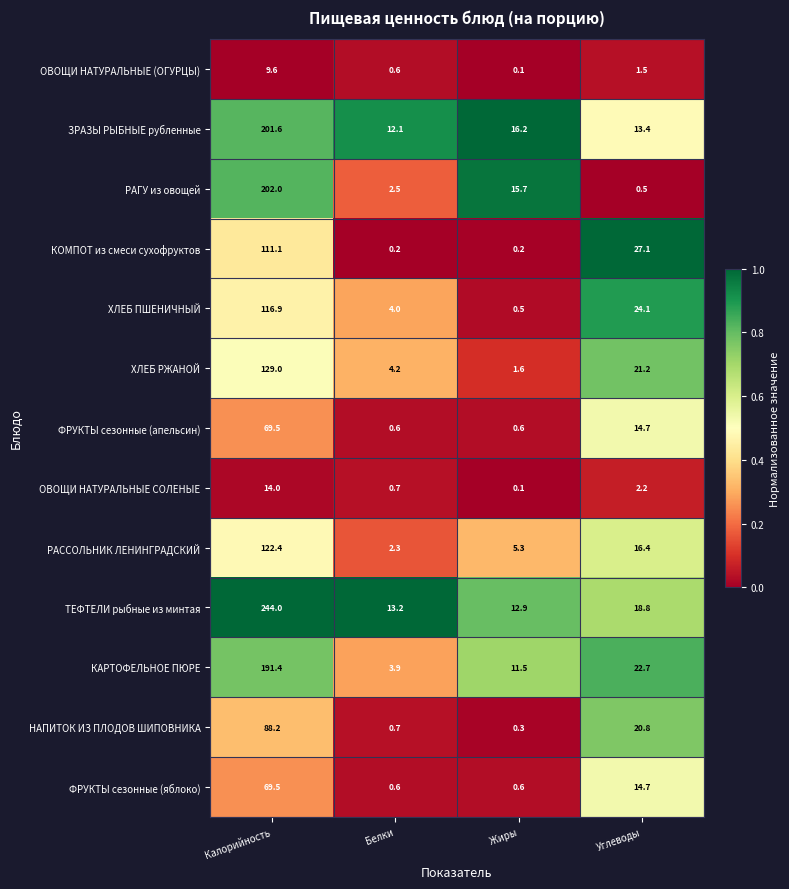

At which category is the sum across all series the highest?

Калорийность